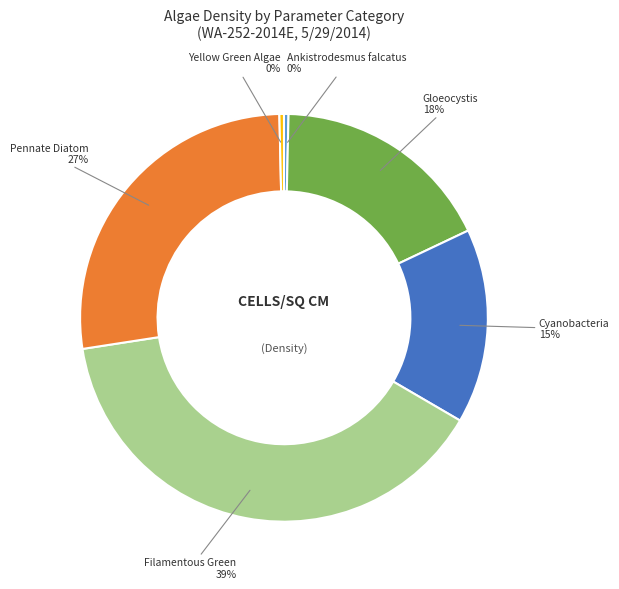

To the nearest percent, what is the average slice percentage?

17%